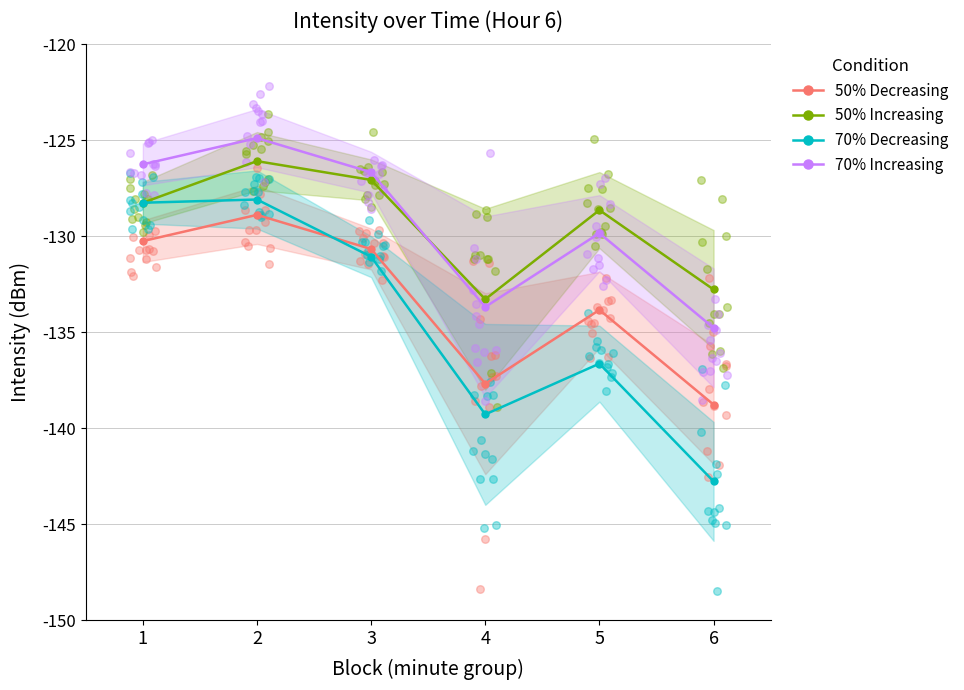

Which series has the largest total across all categories?

70% Increasing